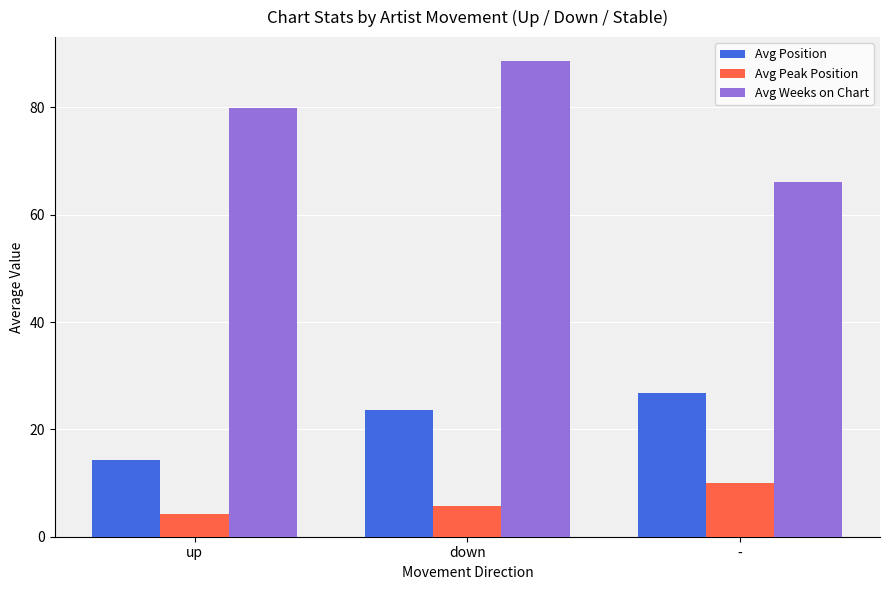

The Avg Position series shows 14.1 at -. True or false?

False